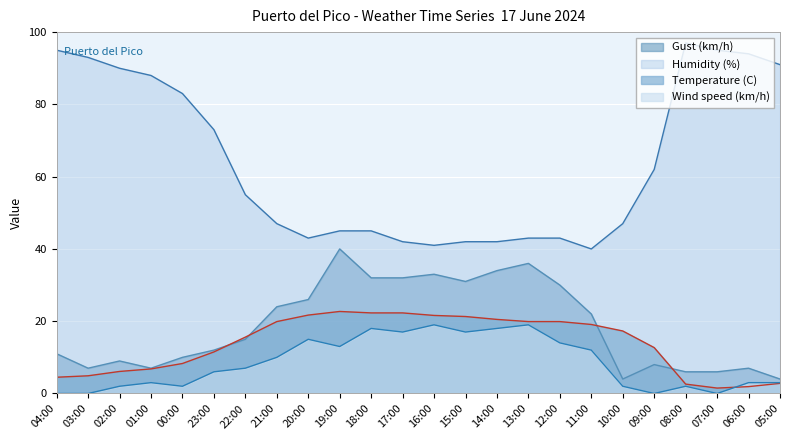

What is the sum of all Humidity (%) values?

1536.0